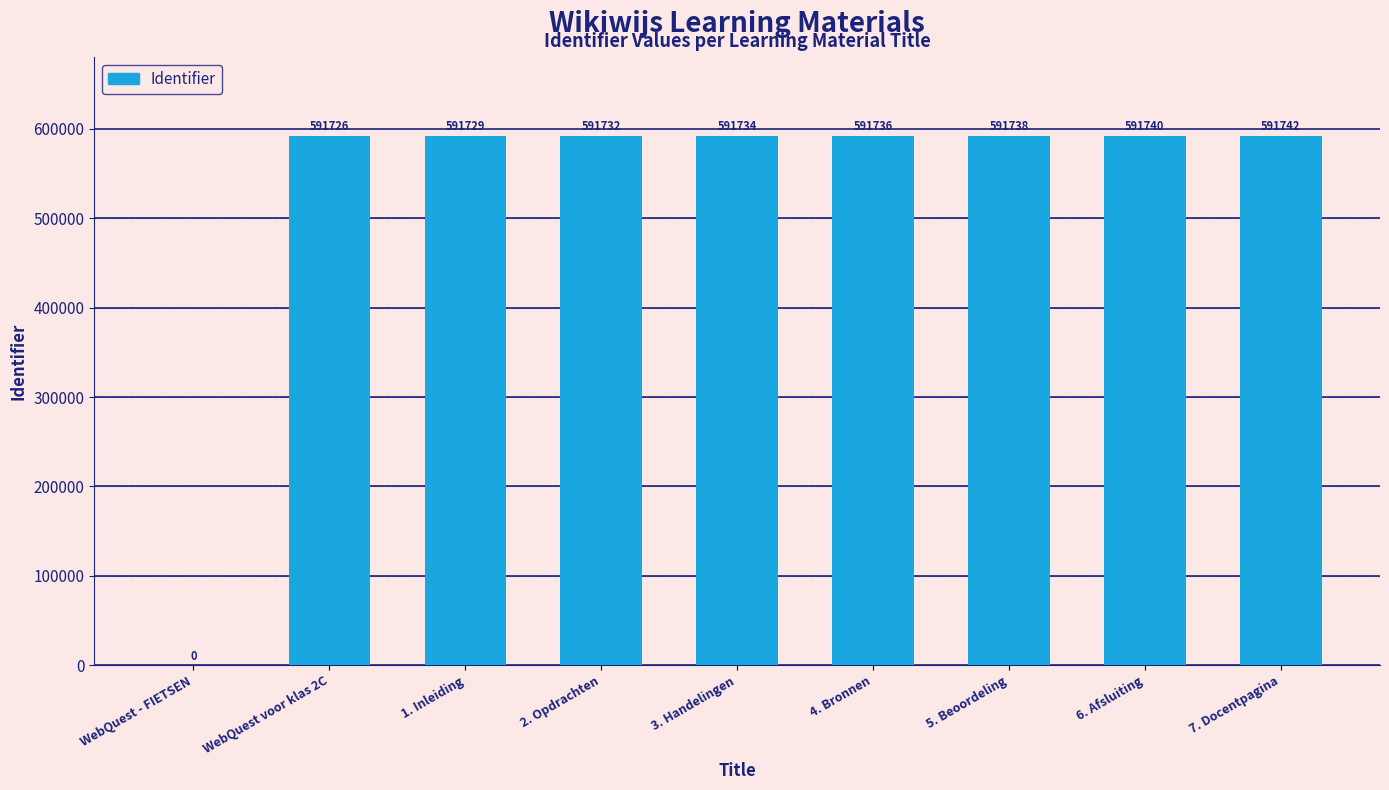

Is it true that the value at 7. Docentpagina is 591742?

True